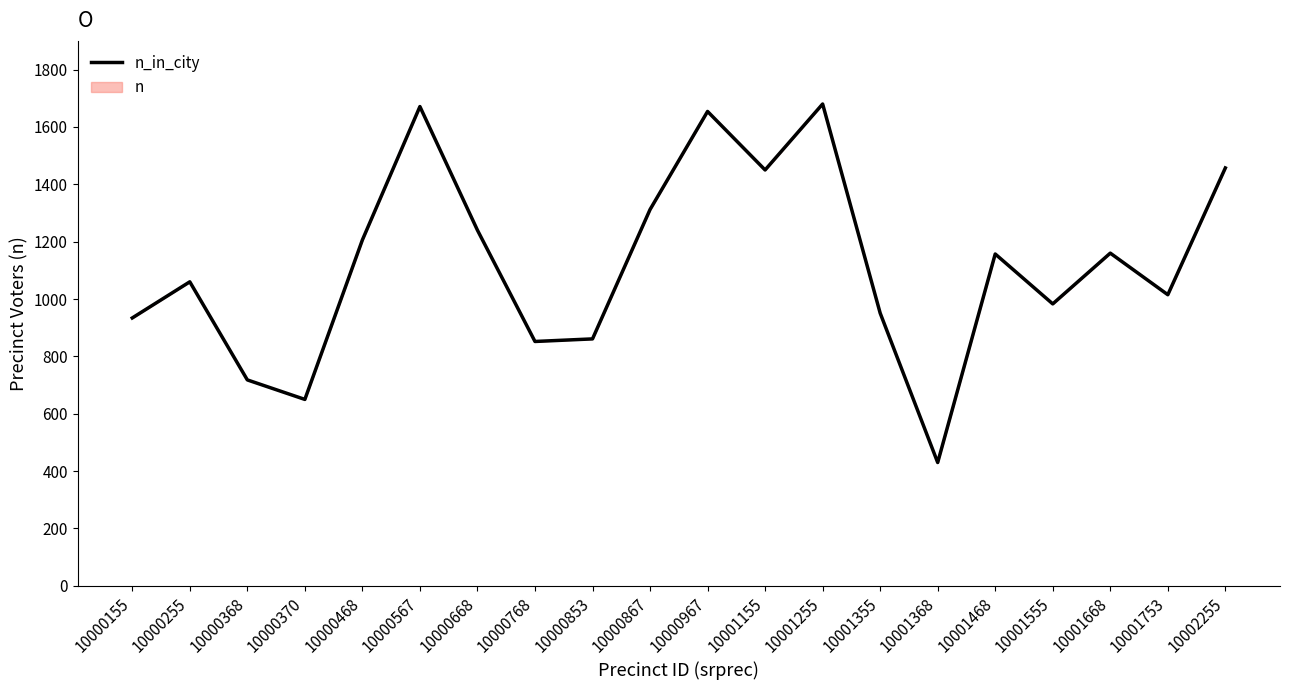

Is this an area chart (filled region under the line)?

No